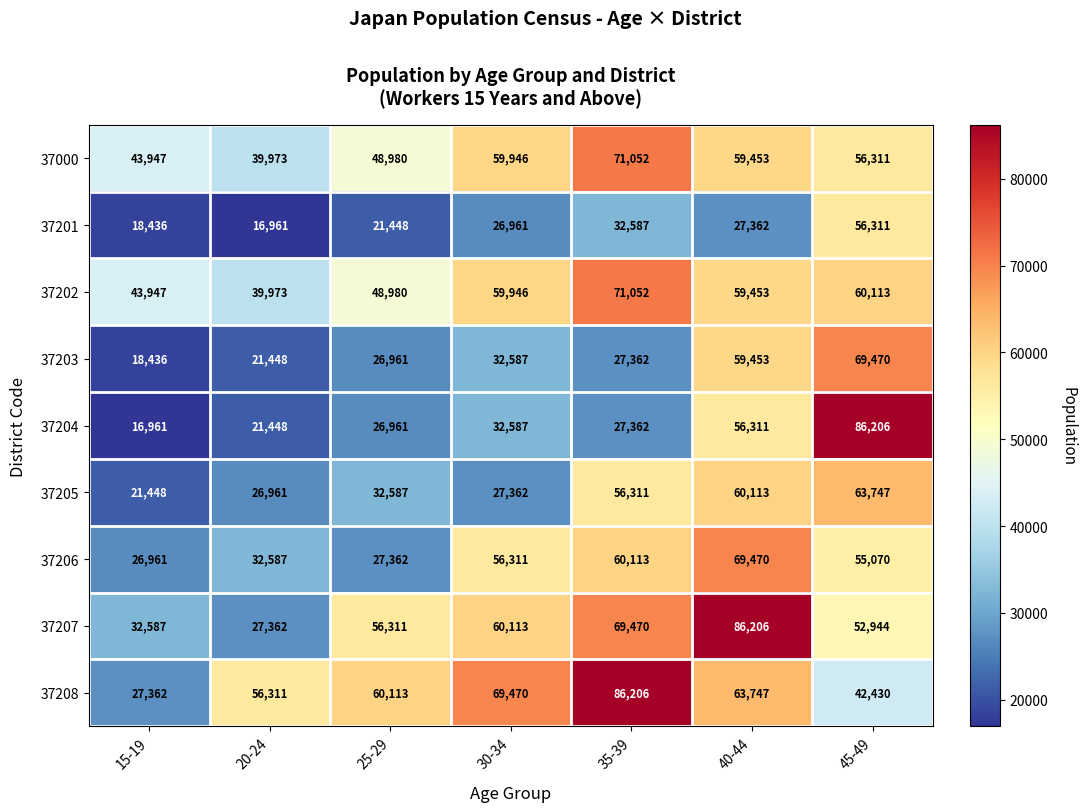

Which series has the widest spread of values?

37204